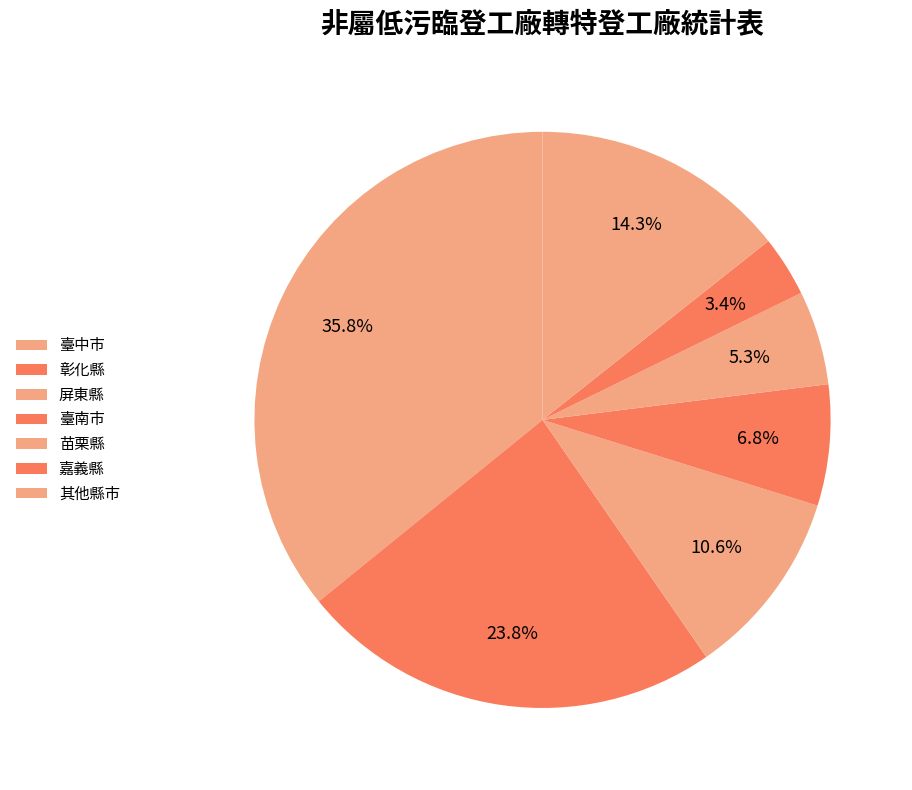

What percentage is NOT represented by 臺南市?

93.2%